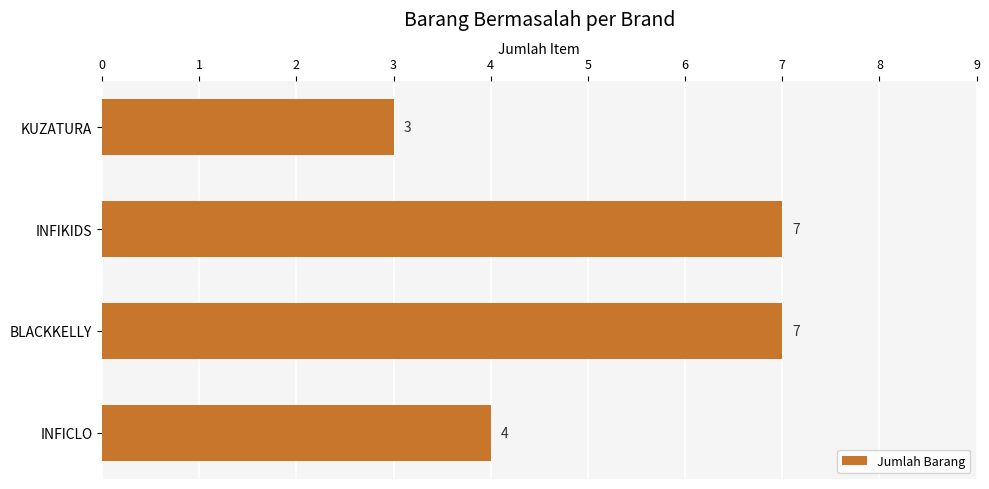

The value at BLACKKELLY is 12. True or false?

False